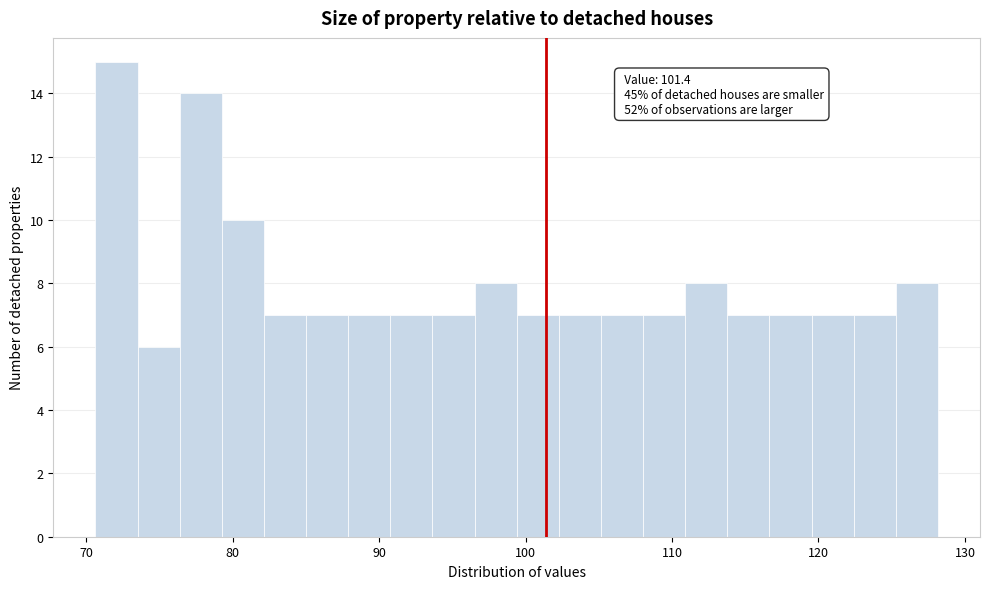

Read against the x-axis, roughly where is the centre of the tallest bar?

72